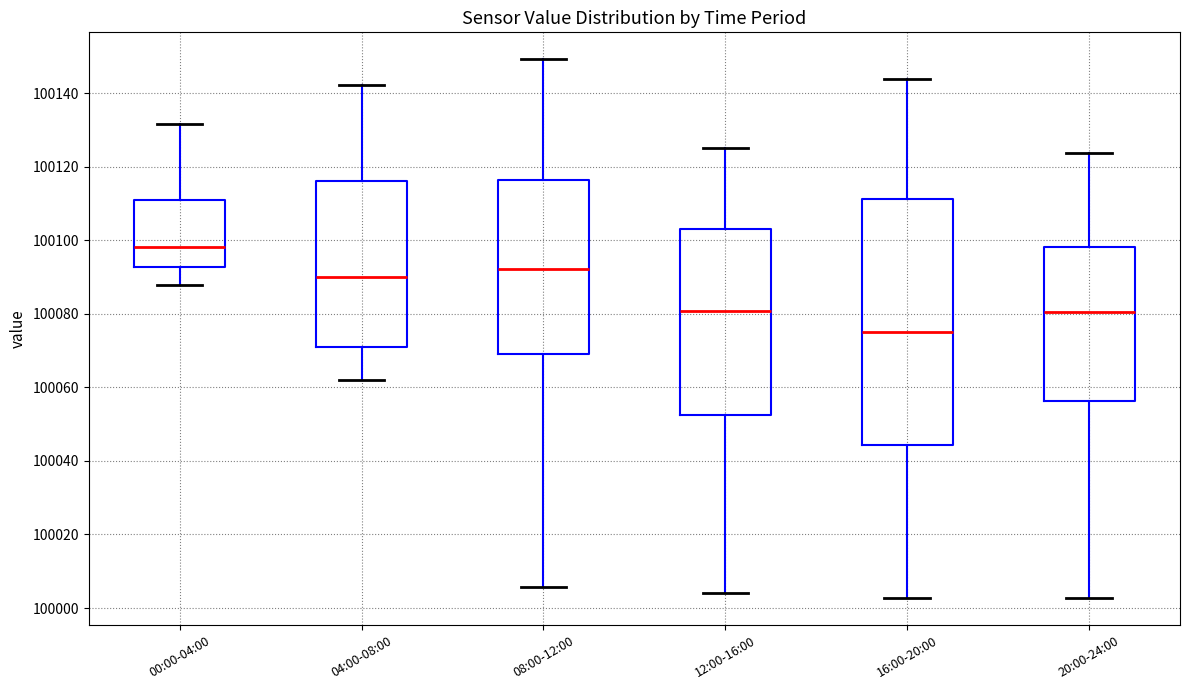

Which box is the tallest, from its lower edge to its upper edge?

16:00-20:00